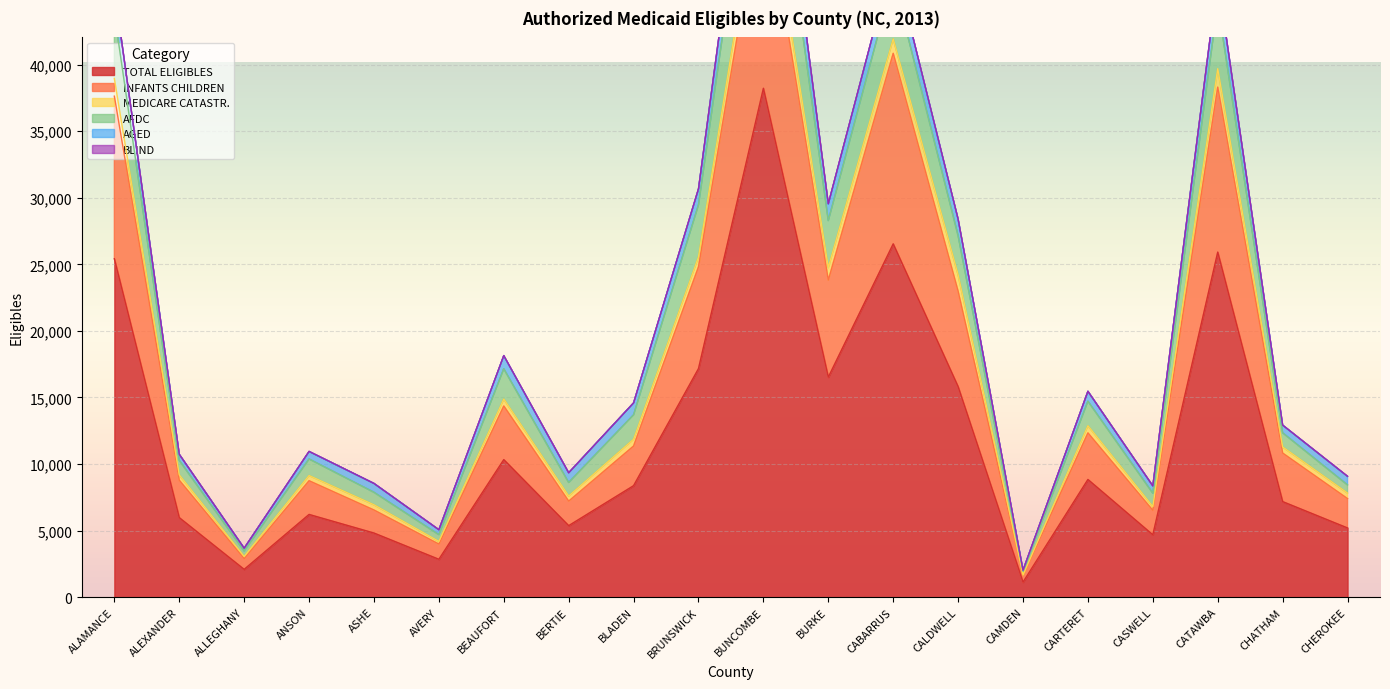

What is the maximum value shown in the chart?

66979